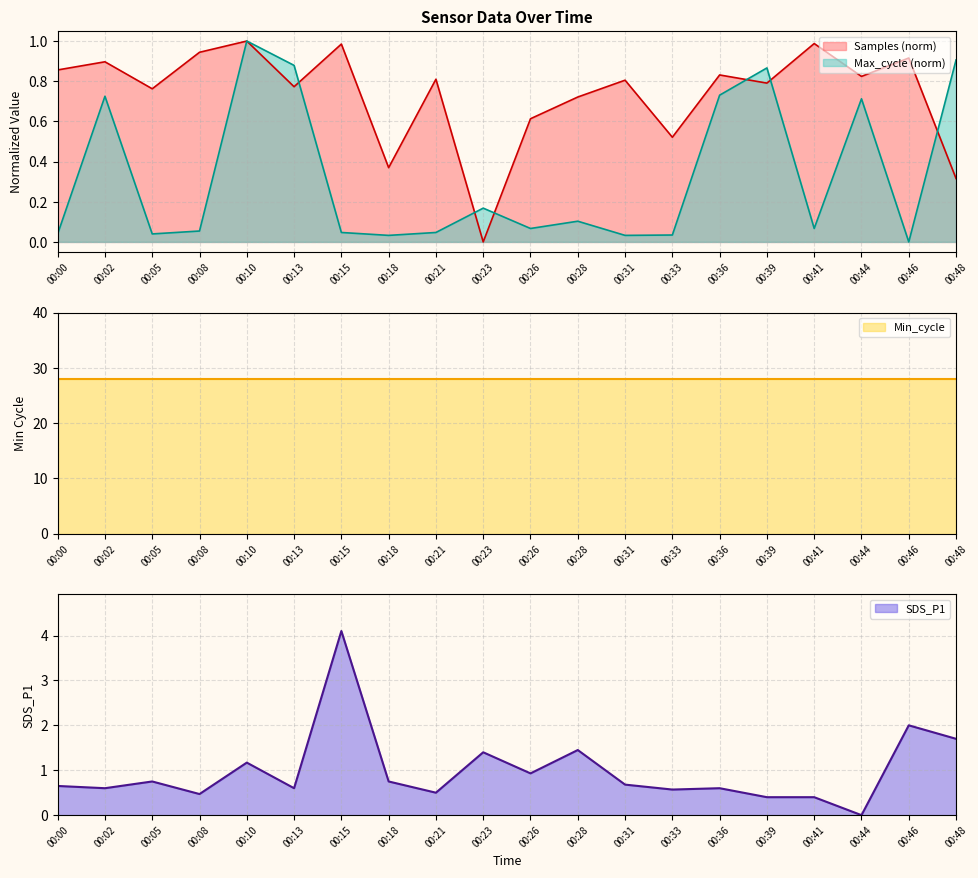

In Max_cycle, how many points are higher than both neighbors (excluding endpoints)?

6